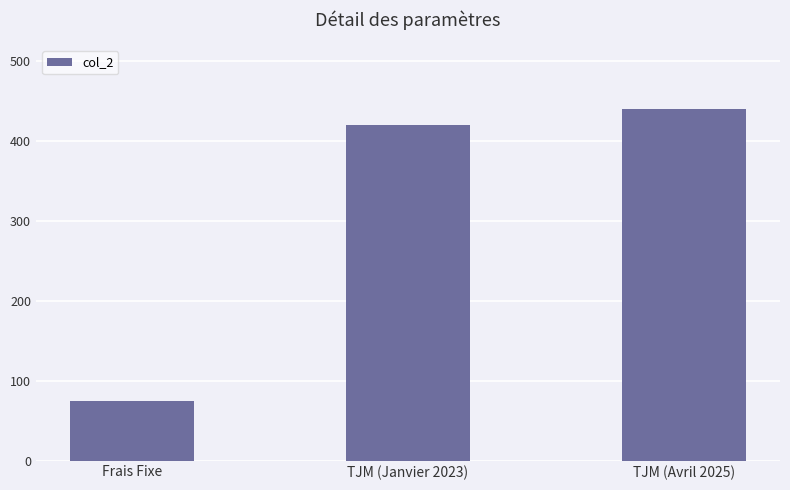

Reading left to right, extract all data points from this chart.

Frais Fixe=75	TJM (Janvier 2023)=420	TJM (Avril 2025)=440